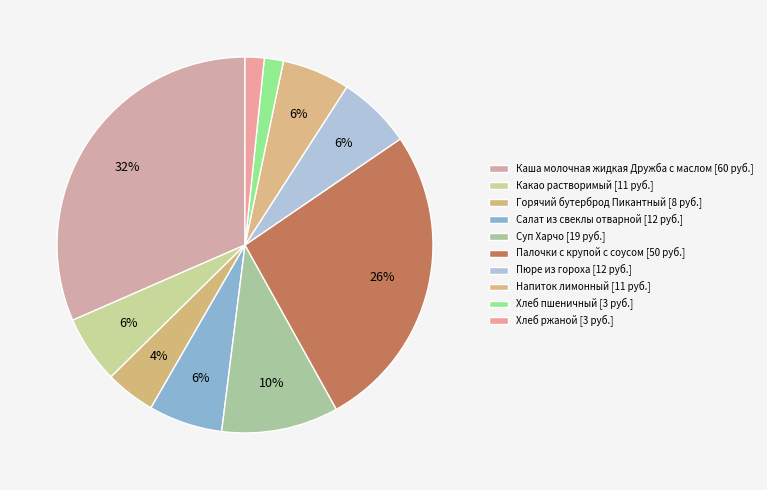

How many segments does this pie chart have?

10